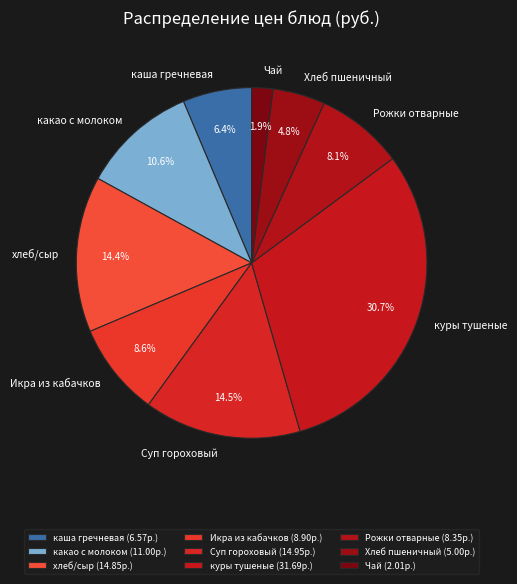

Is it true that каша гречневая is 6% of the pie?

True